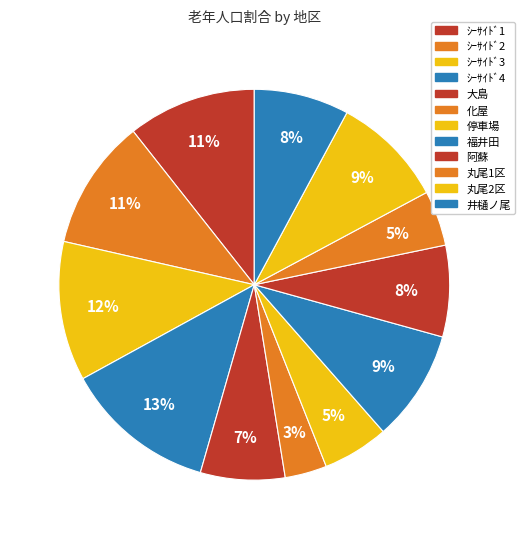

How many slices are in this pie chart?

12